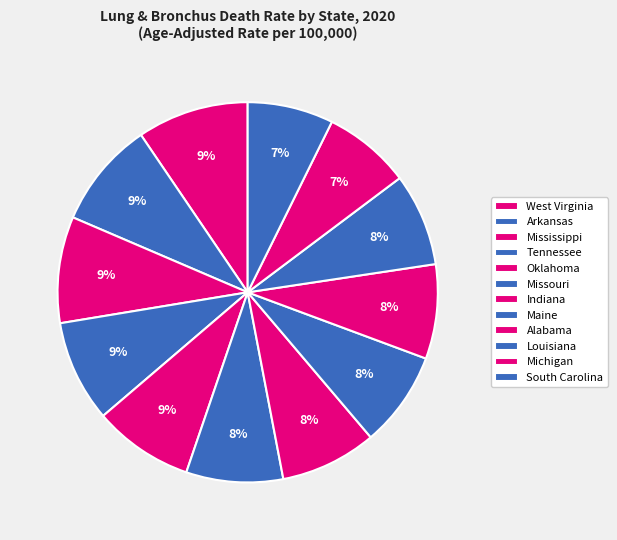

Is there a majority slice in this chart?

No